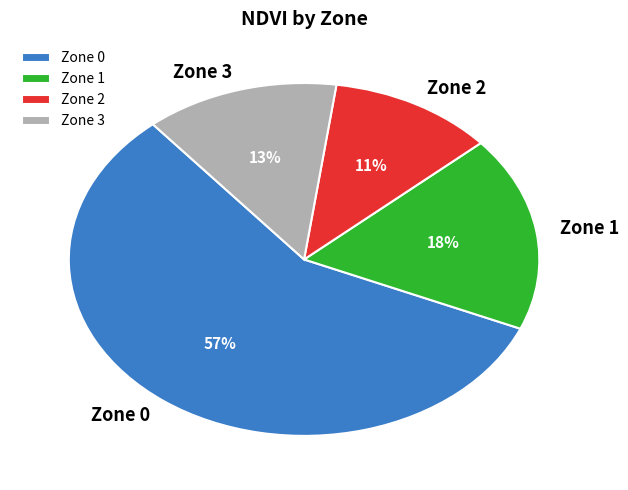

True or false: Zone 3 accounts for 24% of the total.

False